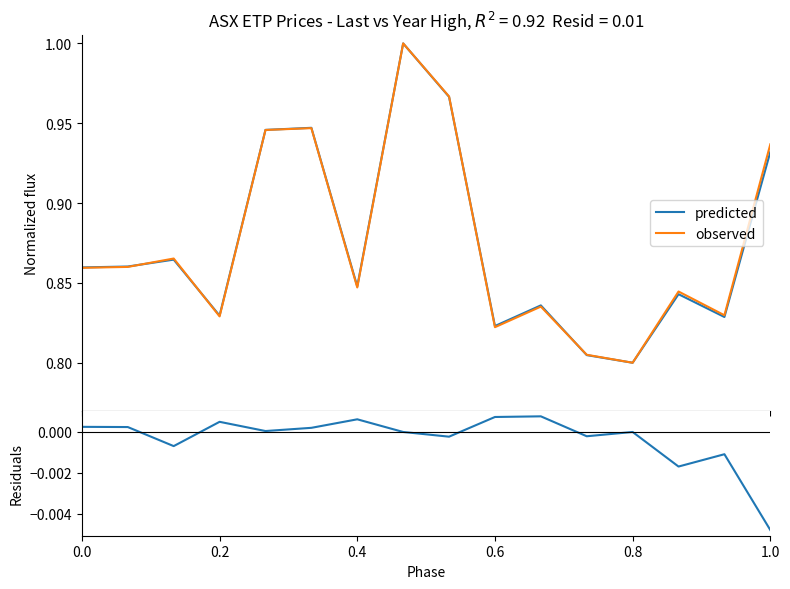

What is the difference between the second highest and minimum values in the observed series?

0.2